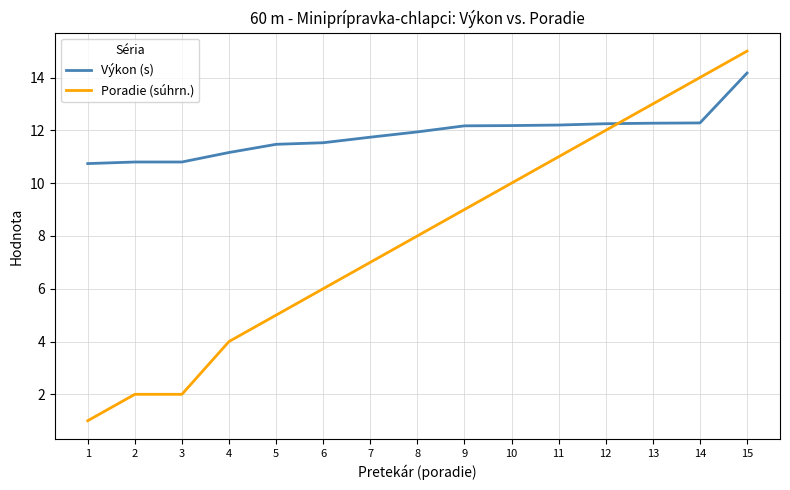

The value of Poradie (súhrn.) at 12 is 2.8. True or false?

False